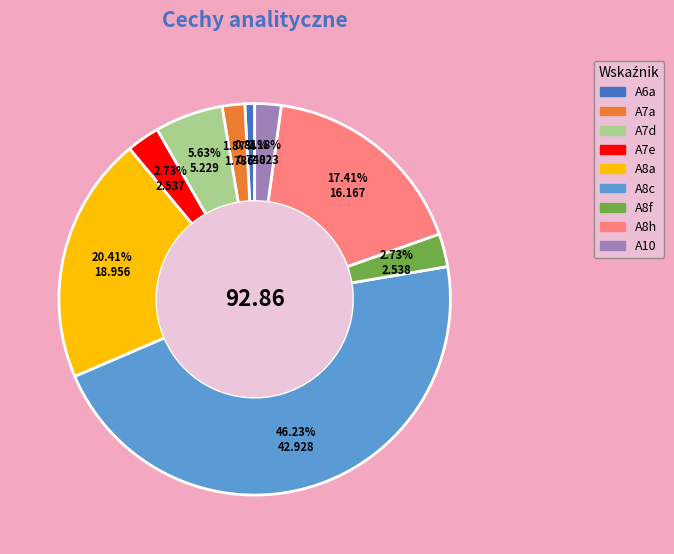

Approximately how many times larger is the value at A8c compared to A8f?

16.9